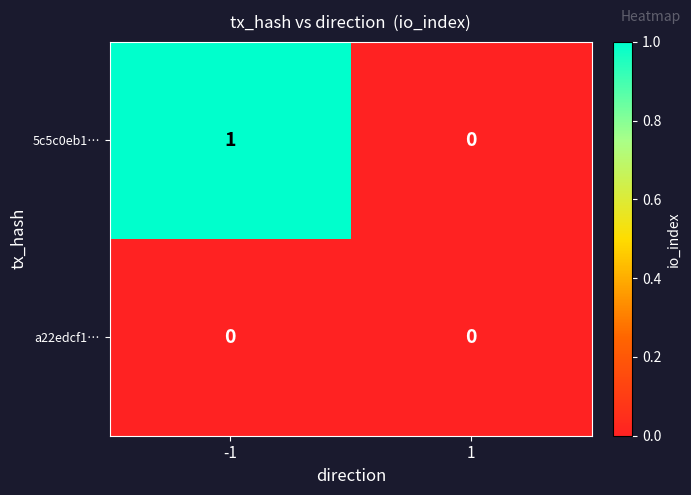

Which series has the largest total across all categories?

5c5c0eb1…